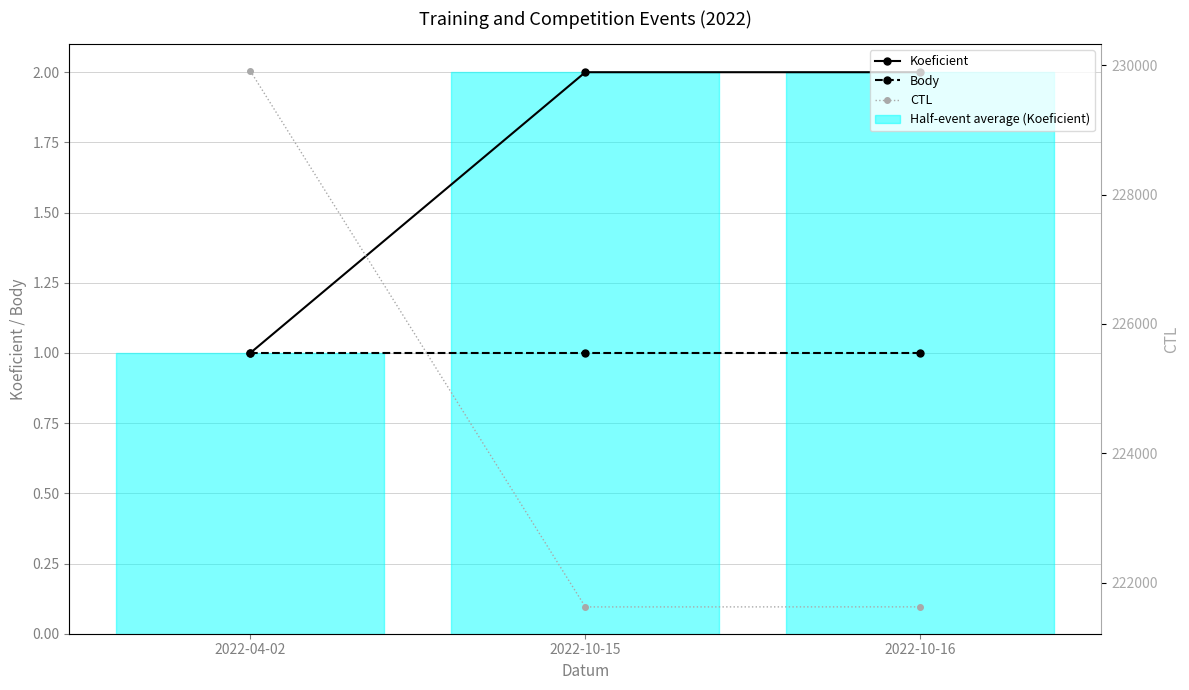

Reading left to right, transcribe all the data shown in this chart.

Koeficient: 1	2	2
Body: 1	1	1
CTL: 229909	221629	221630